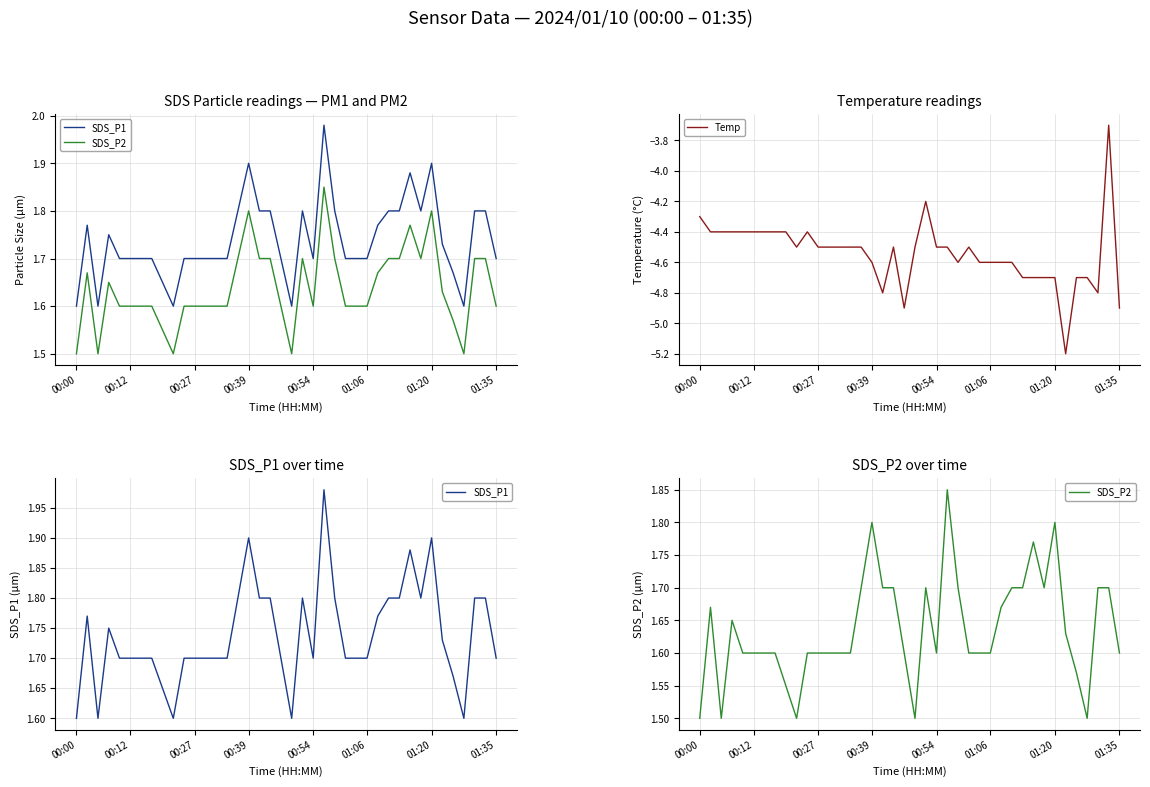

Which series has the largest range (max minus min)?

Temp